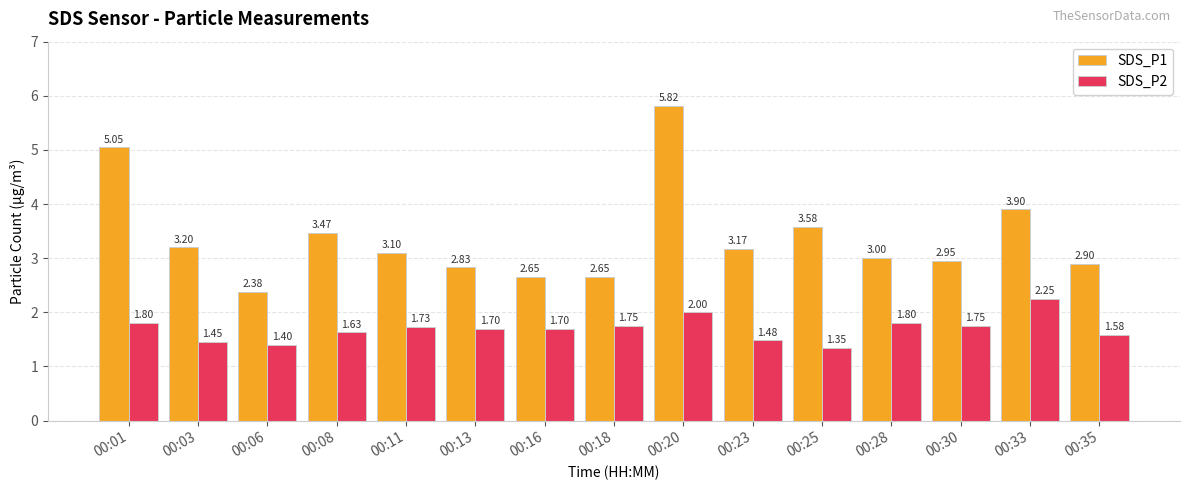

What is the spread (max minus min) of values at 00:11?

1.4